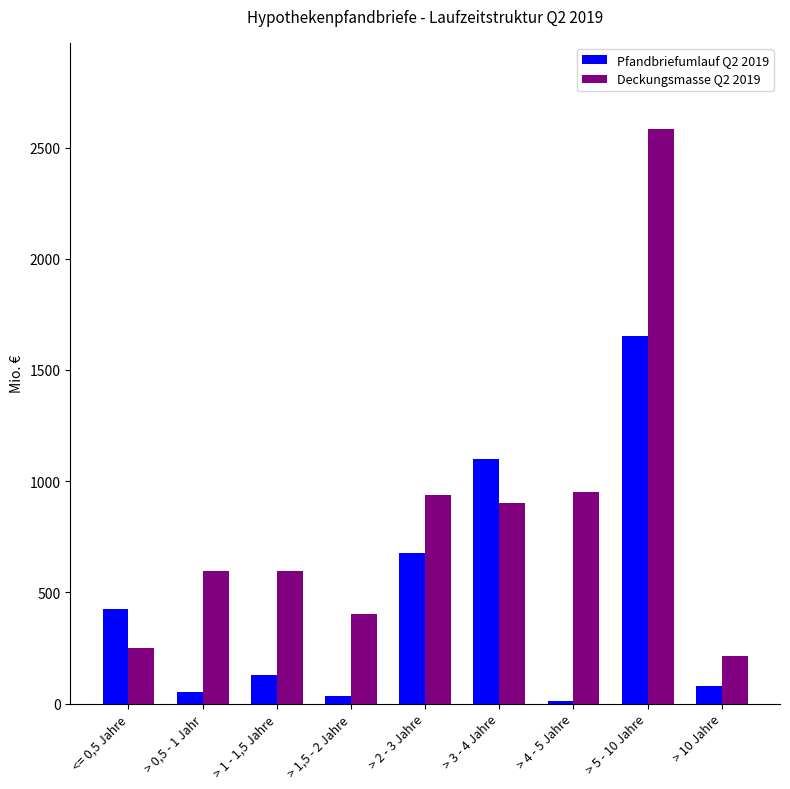

Which series has the largest total across all categories?

Deckungsmasse Q2 2019